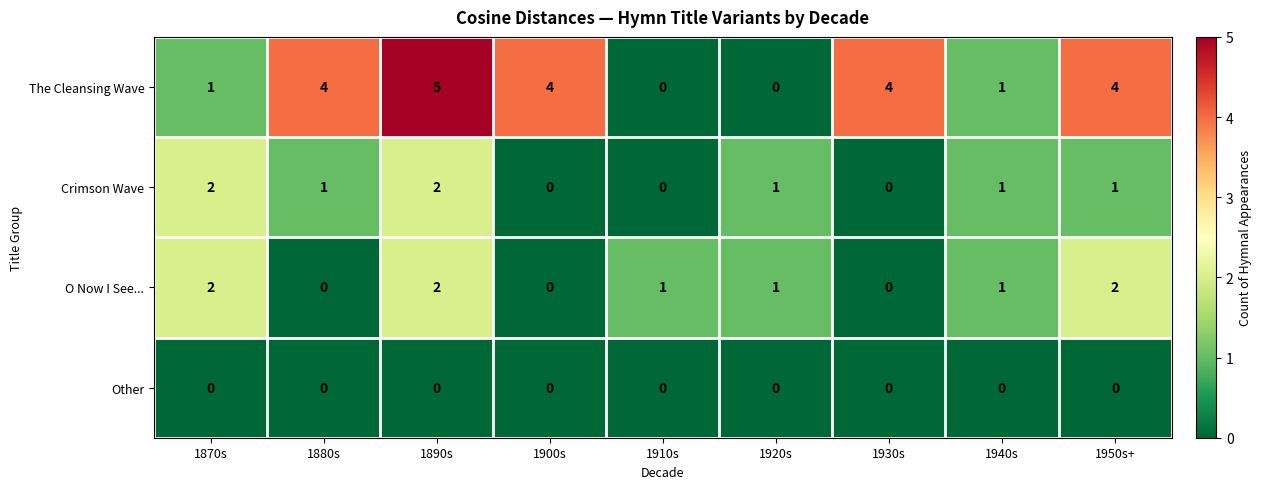

Which series has the largest range (max minus min)?

The Cleansing Wave